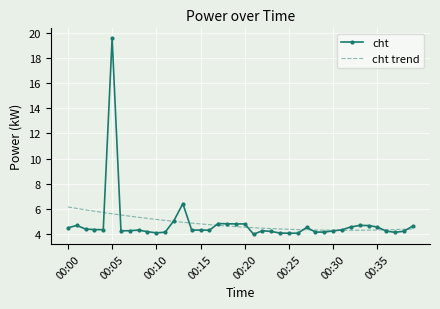

How many data points are less than 4?

1